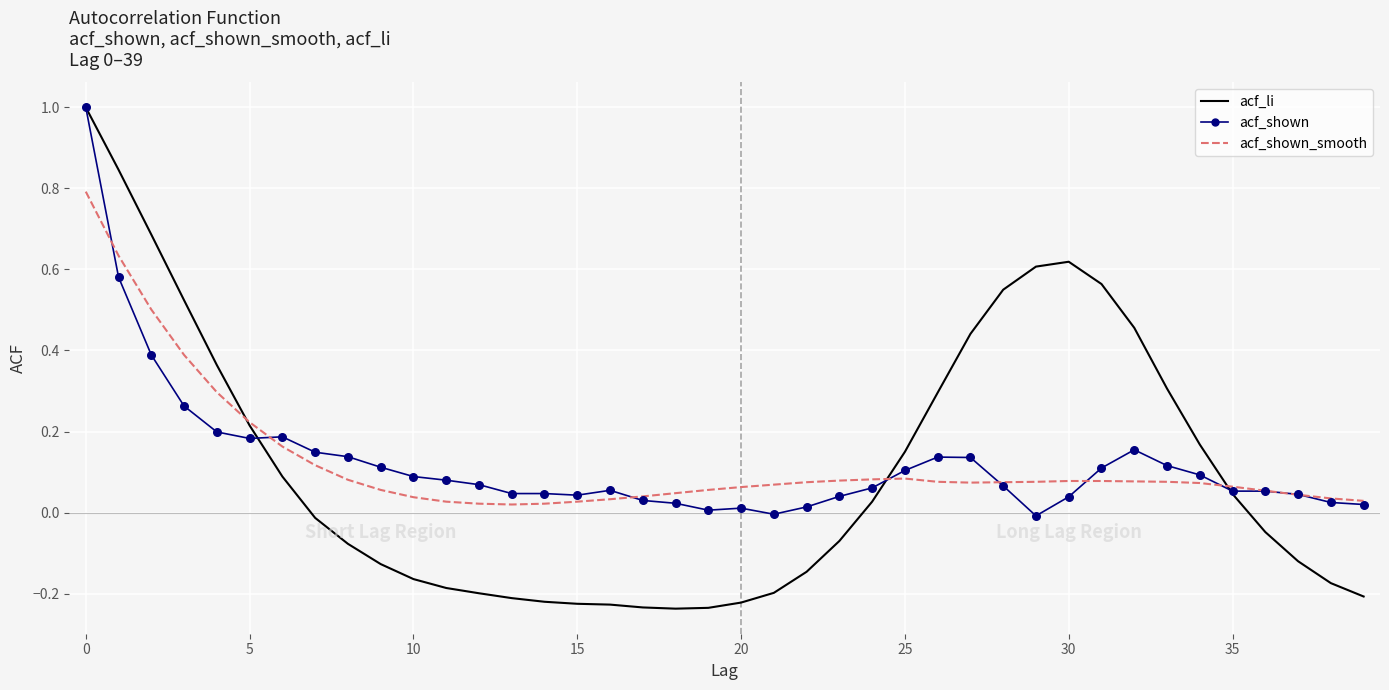

Which series has the largest range (max minus min)?

acf_li